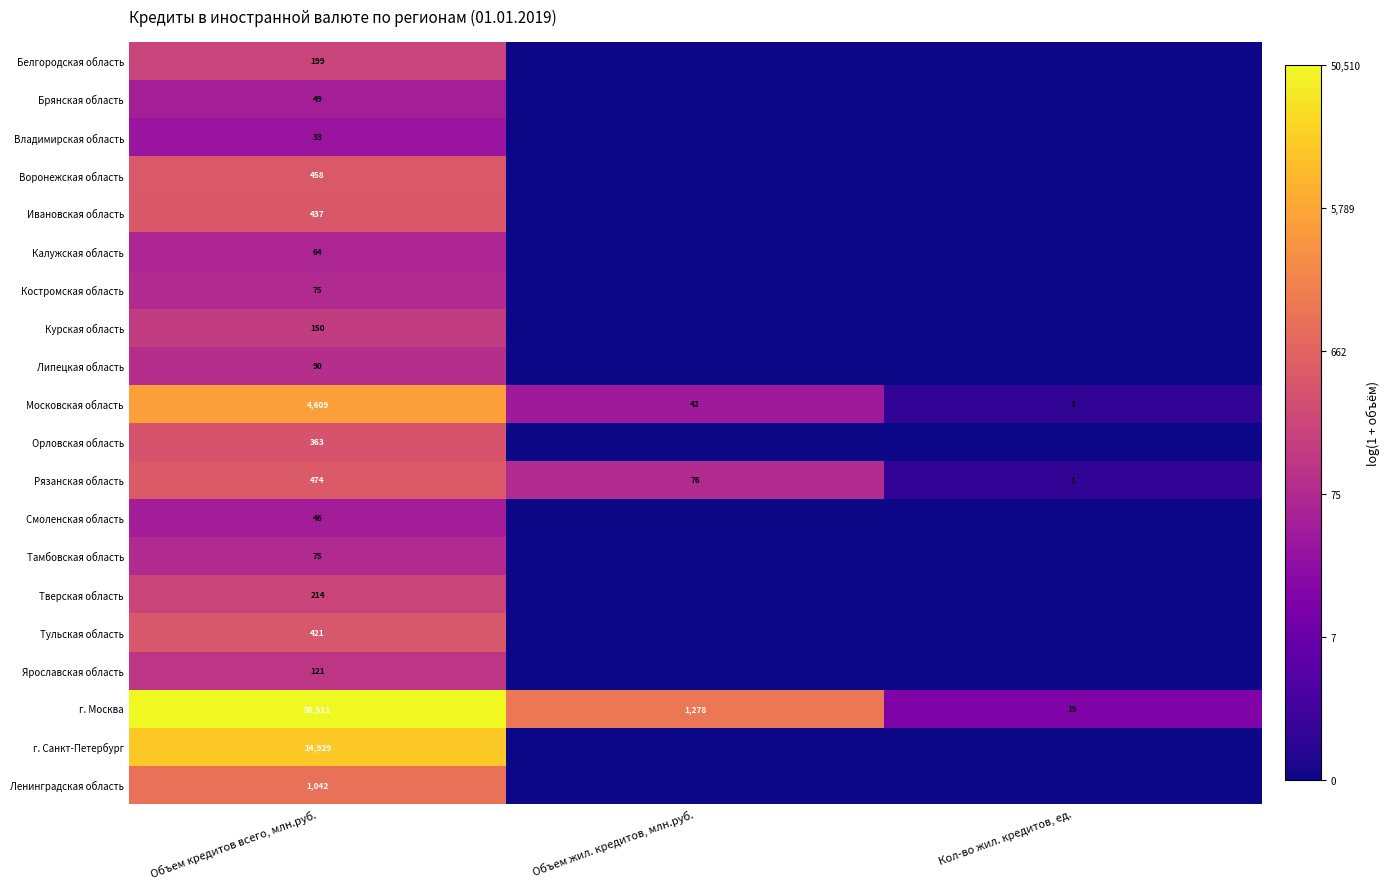

Is it true that Орловская область equals 167 at Объем кредитов всего, млн.руб.?

False